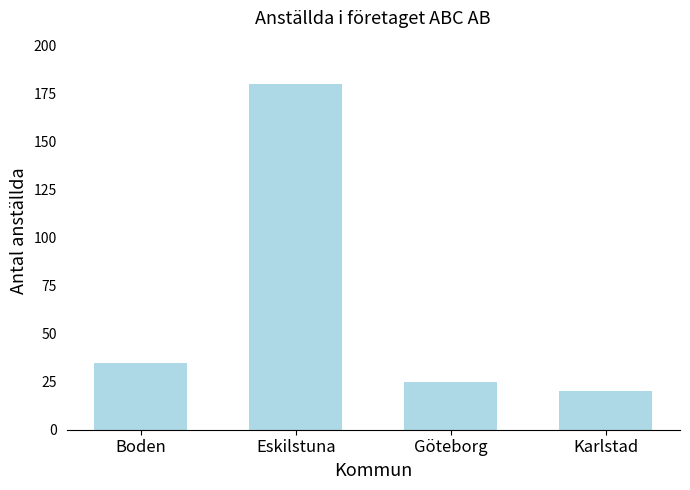

Which category has the highest value across all series?

Eskilstuna